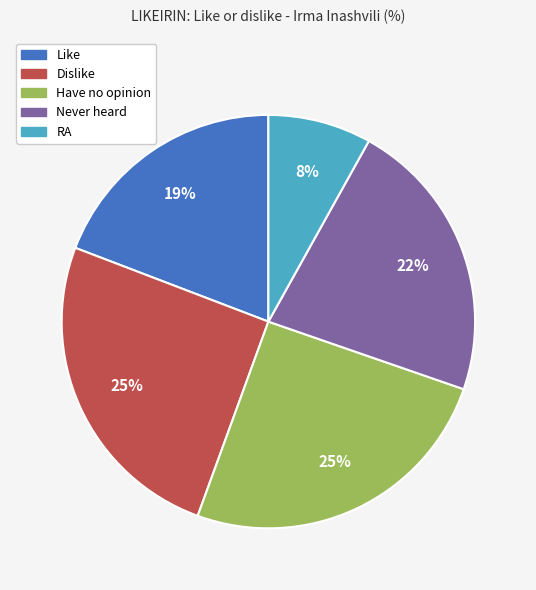

Is Have no opinion the majority of the pie?

No